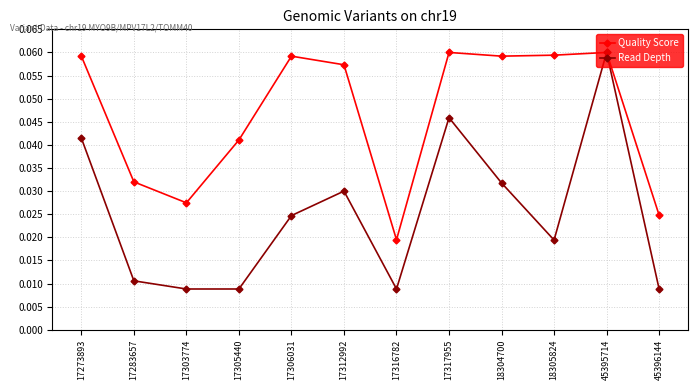

How many interior local peaks does the Quality Score series have?

3